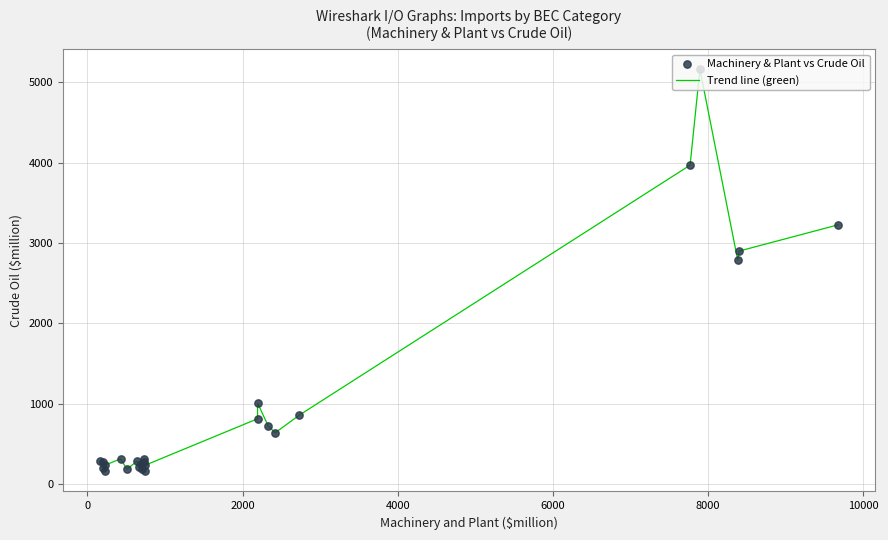

What is the difference between the maximum and minimum values?

5003.9